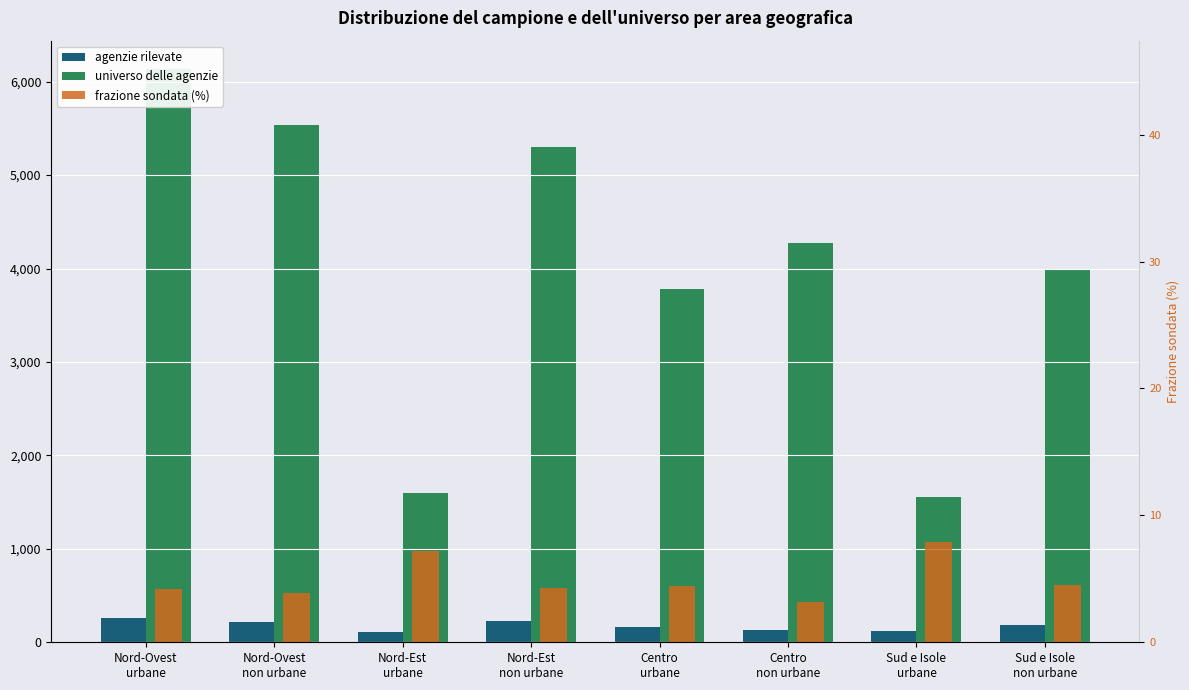

What is the minimum value shown in the chart?

3.2